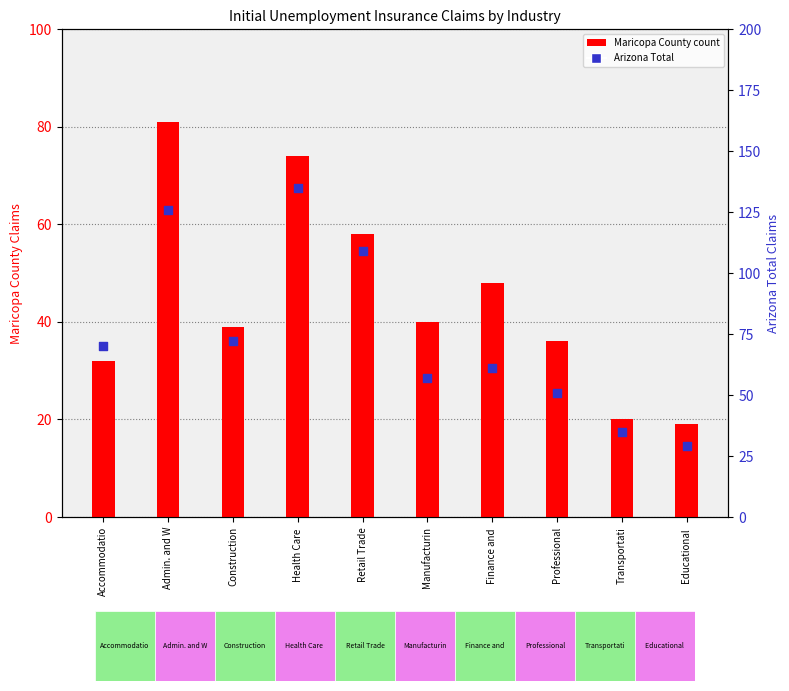

Is the value of Arizona (Total) at Admin. and W greater than the value of Maricopa County at Retail Trade?

Yes